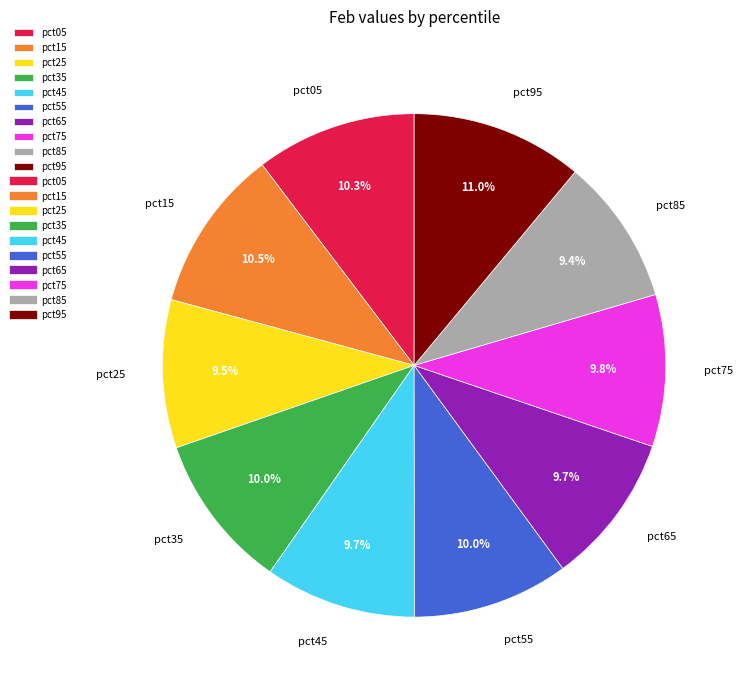

What is the largest slice in the pie chart?

pct95